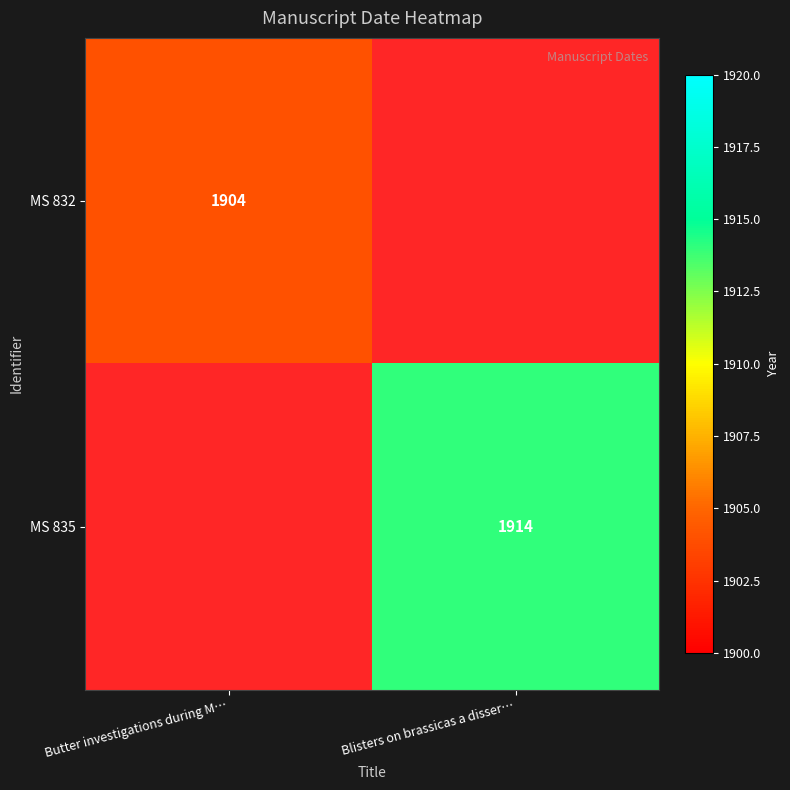

At which category is the sum across all series the highest?

Blisters on brassicas a disser…